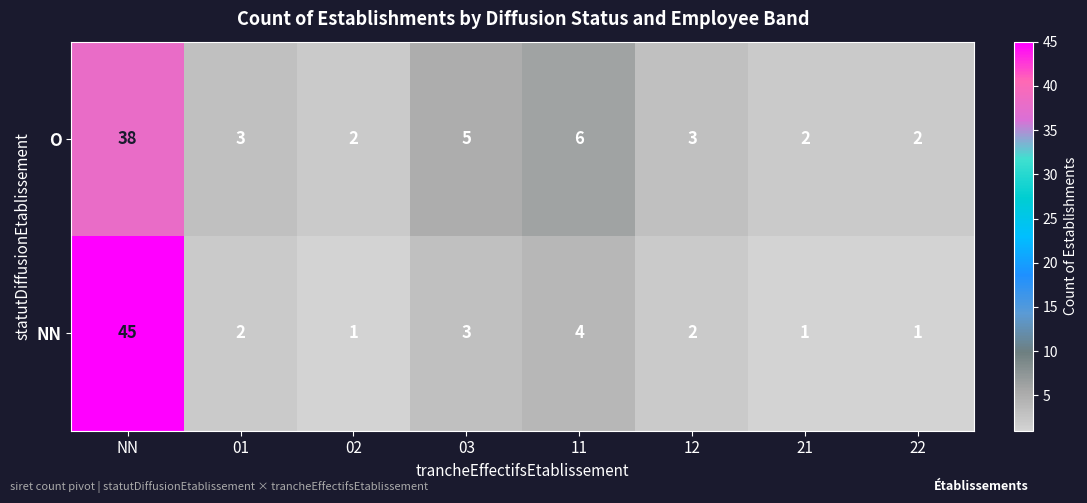

Read the O value at 03.

5